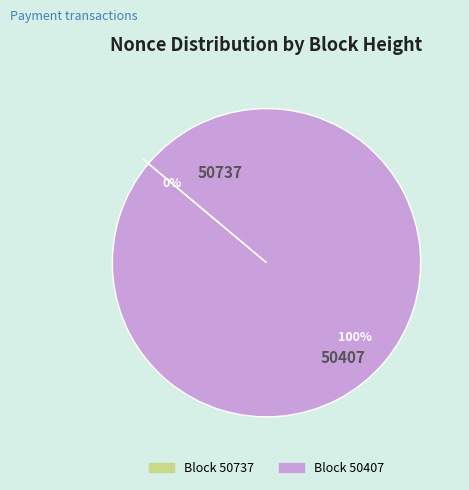

Rank the categories by value from highest to lowest.

50407, 50737